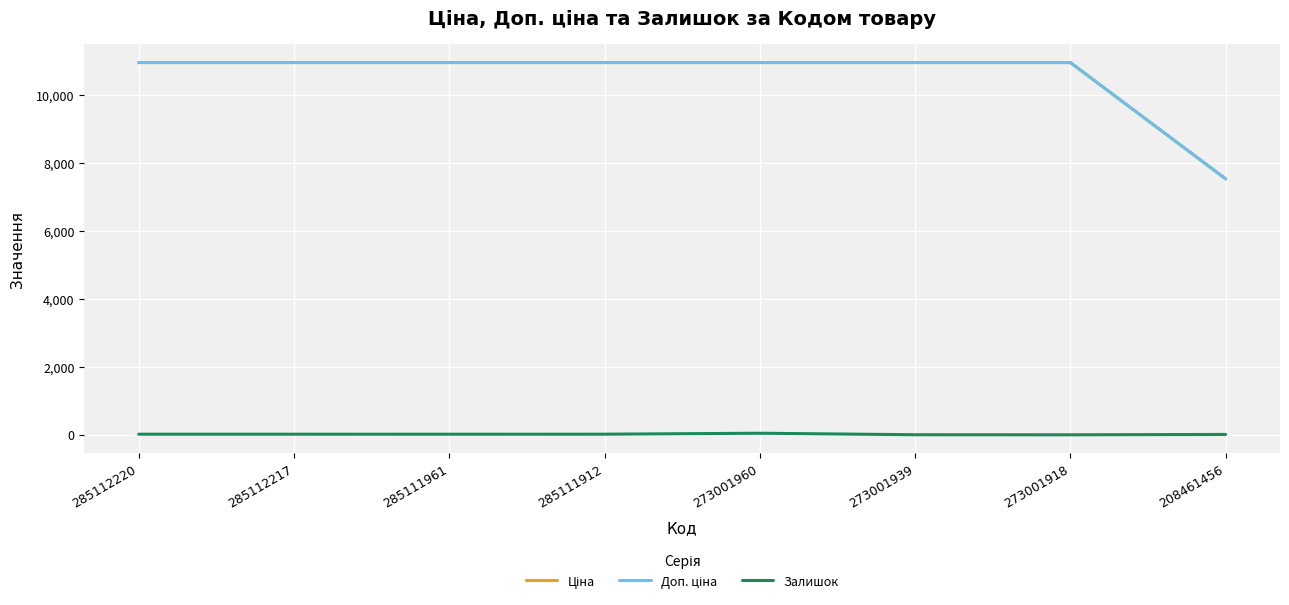

Does the chart have visible grid lines?

Yes